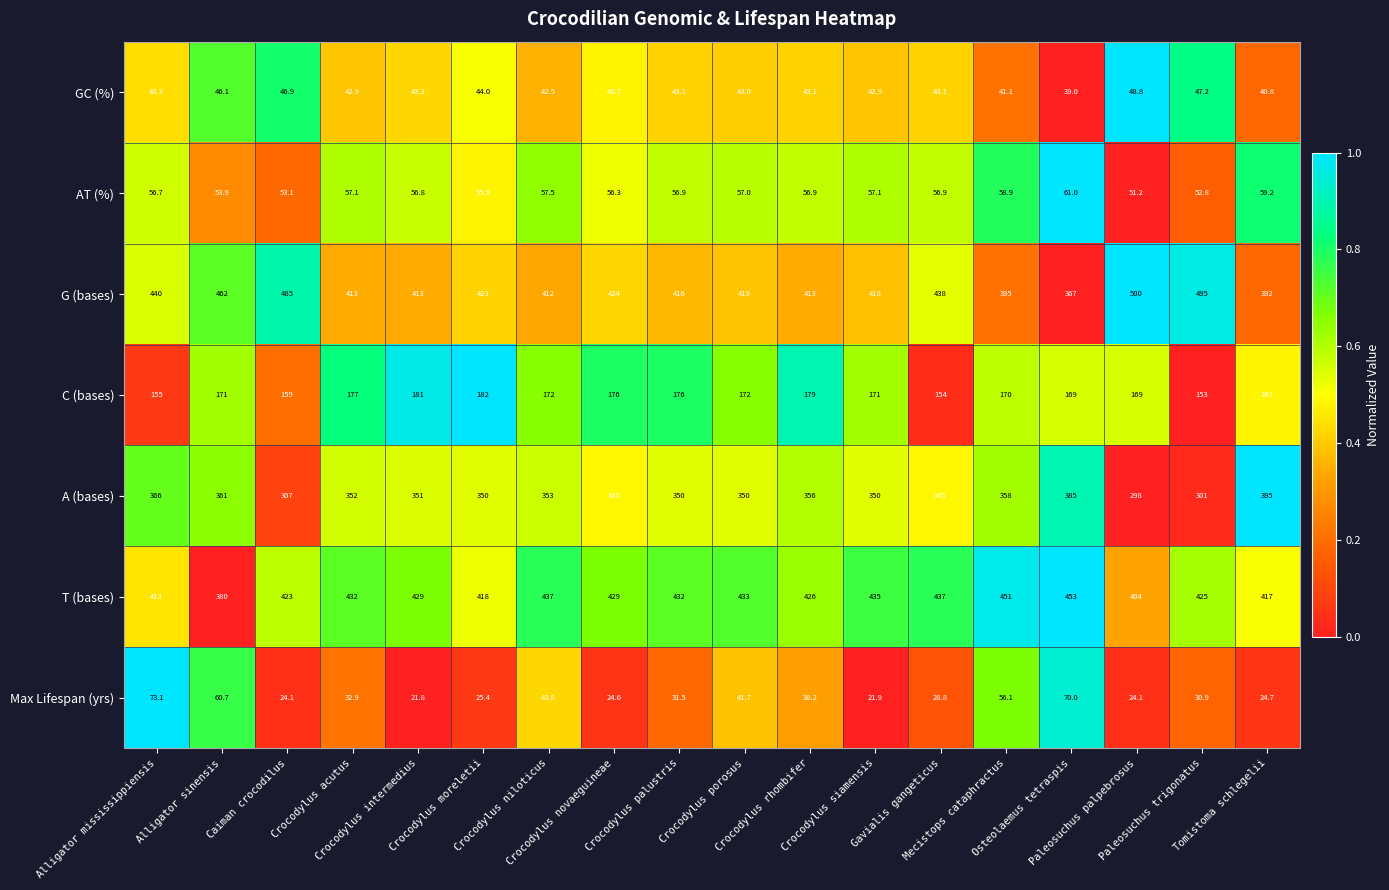

What is the difference between the maximum and second lowest values in the Max Lifespan (yrs) series?

51.2